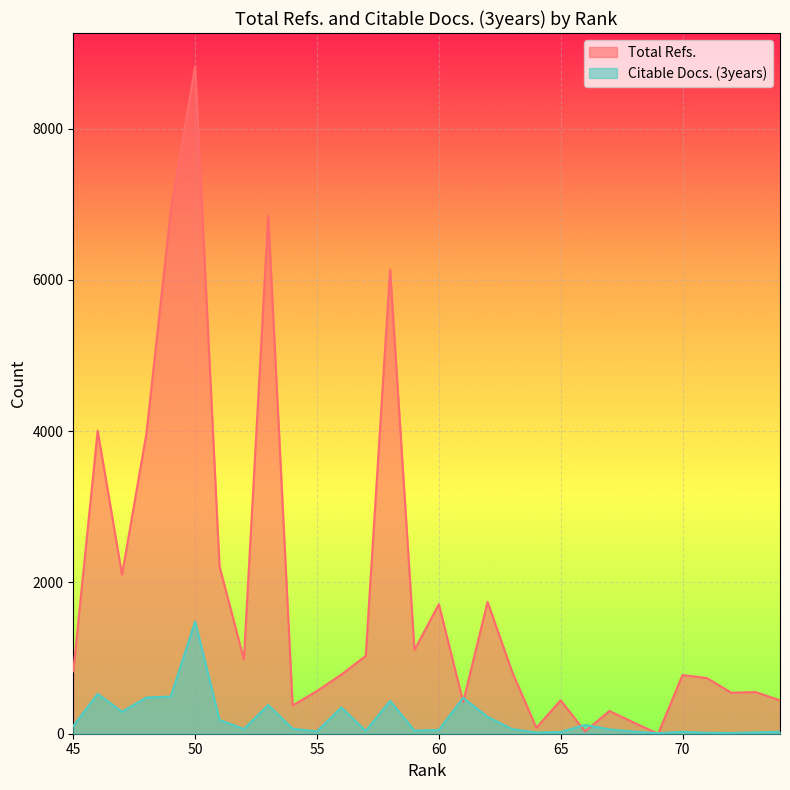

What are all the series names shown in the legend?

Total Refs., Citable Docs. (3years)